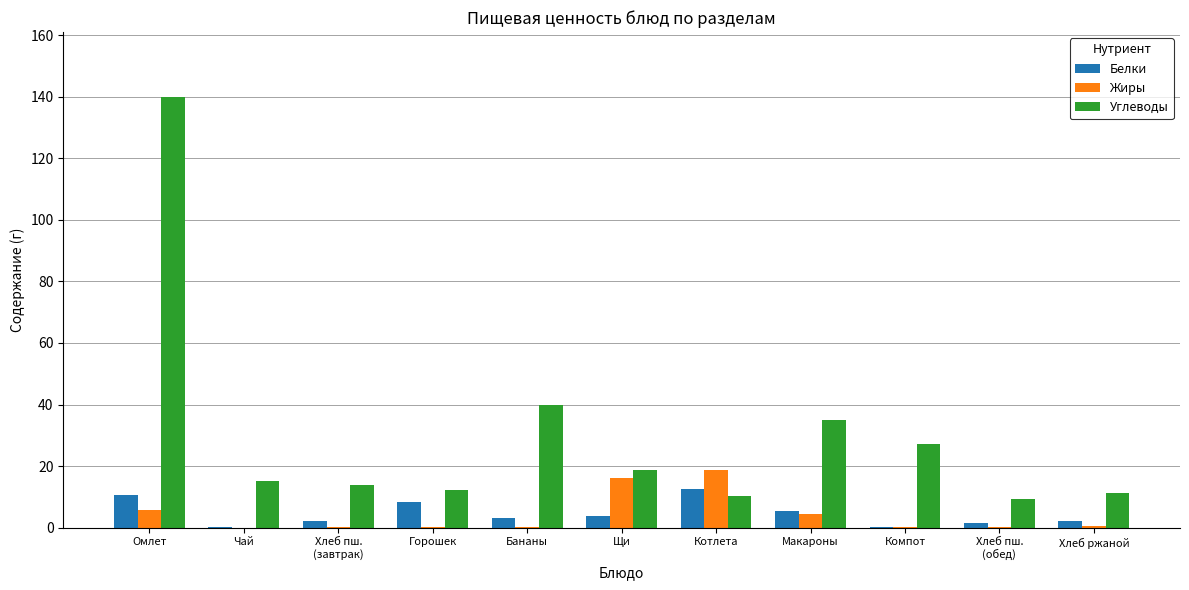

True or false: Белки has a value of 8.2 at Горошек.

True